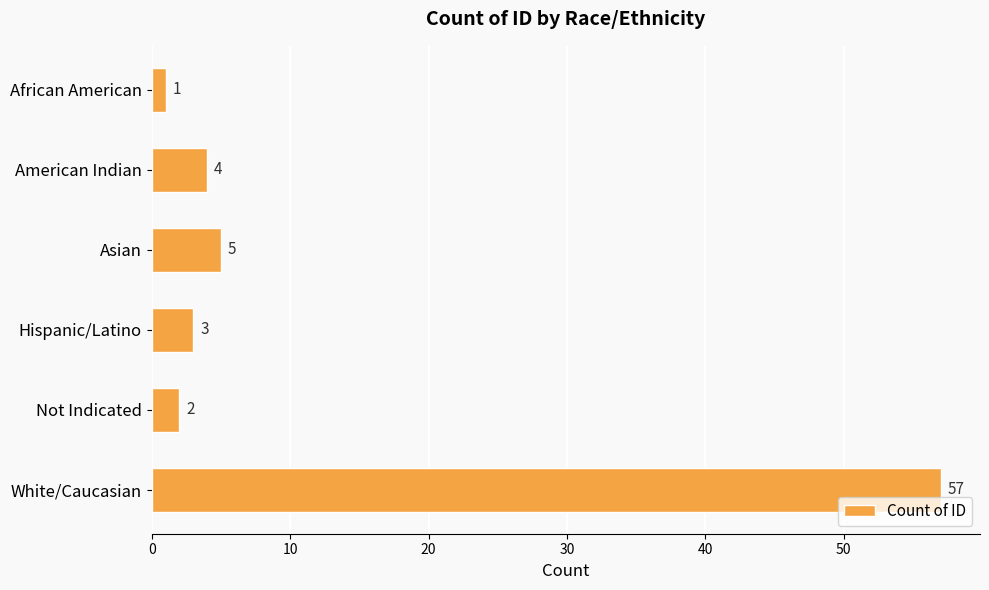

List the labels in order of value, smallest first.

African American, Not Indicated, Hispanic/Latino, American Indian, Asian, White/Caucasian